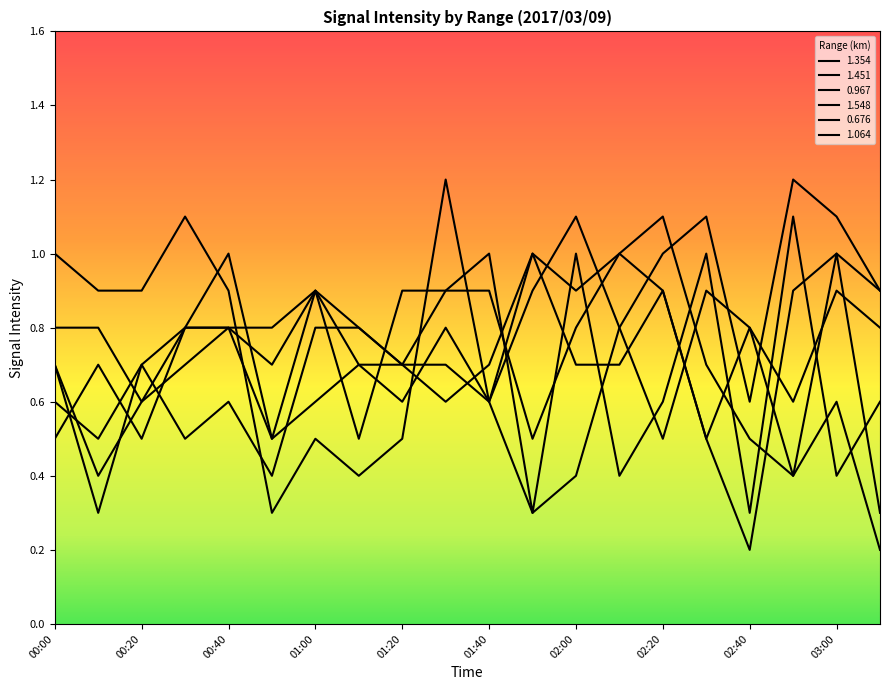

At which category is the sum across all series the highest?

01:30